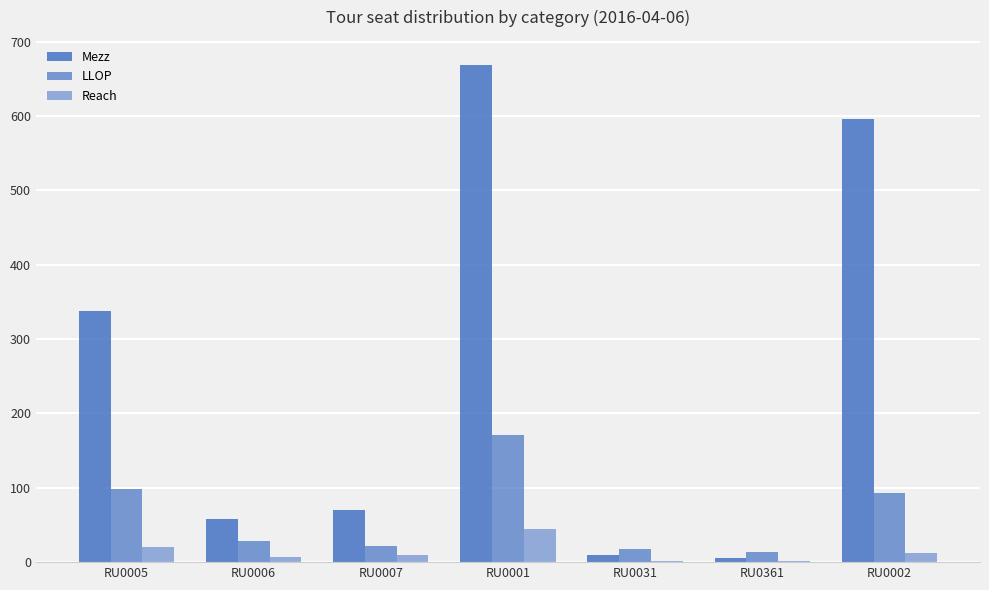

True or false: Reach has a value of 45 at RU0001.

True